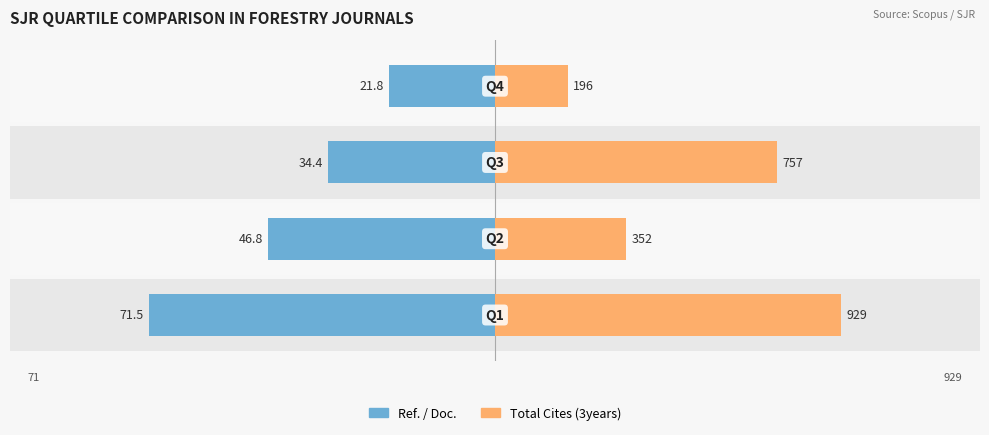

Is it true that Total Cites (3years) equals 122.2 at 2?

False